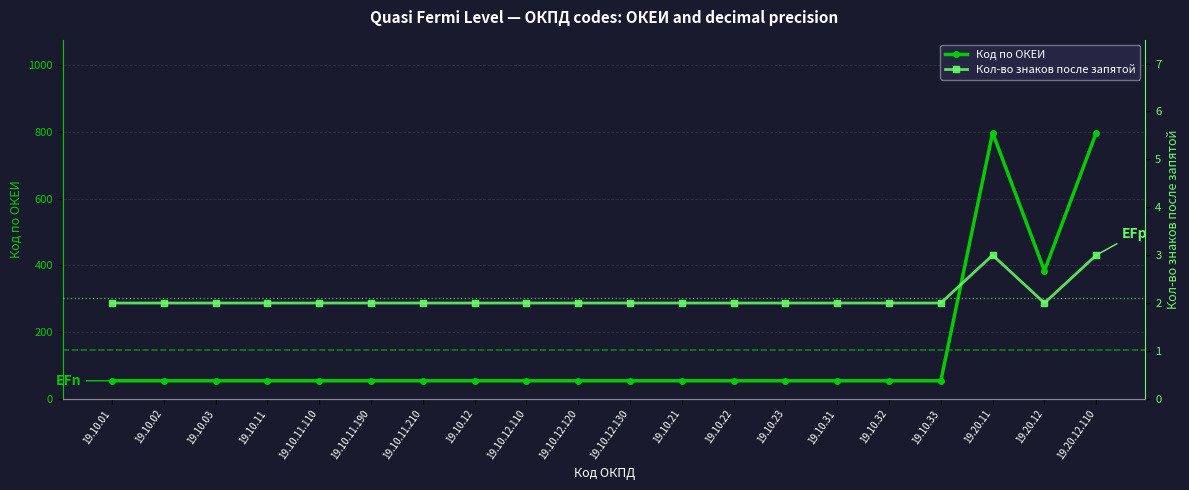

True or false: Код по ОКЕИ and Кол-во знаков после запятой cross at least once.

False